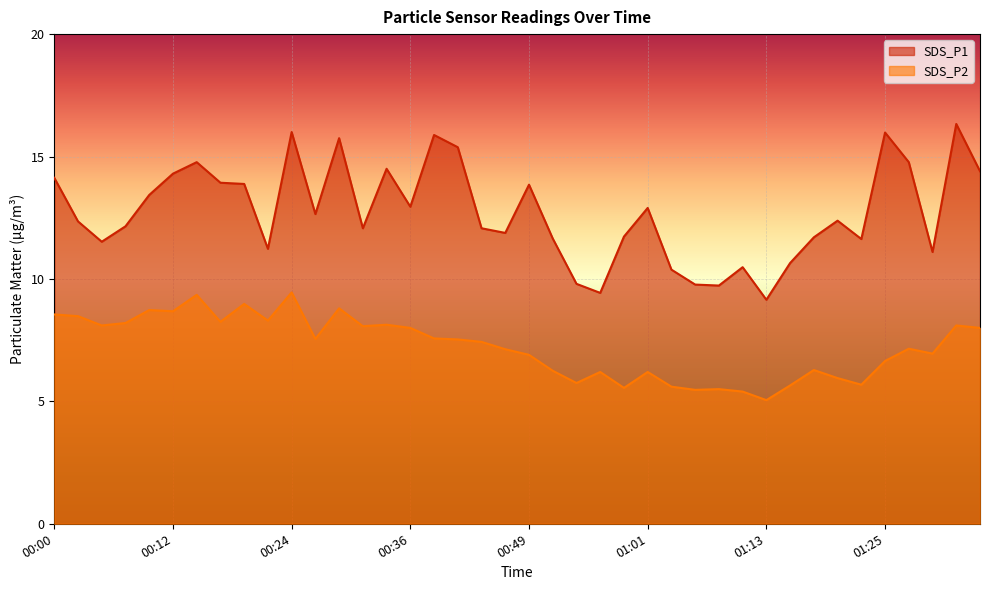

Rank the categories by SDS_P1 value from lowest to highest.

01:13, 00:56, 01:08, 01:06, 00:54, 01:03, 01:11, 01:15, 01:30, 00:22, 00:05, 01:23, 00:51, 01:18, 00:58, 00:46, 00:32, 00:44, 00:07, 00:02, 01:20, 00:27, 01:01, 00:36, 00:10, 00:49, 00:19, 00:17, 00:00, 00:12, 01:35, 00:34, 00:15, 01:28, 00:41, 00:29, 00:39, 01:25, 00:24, 01:33